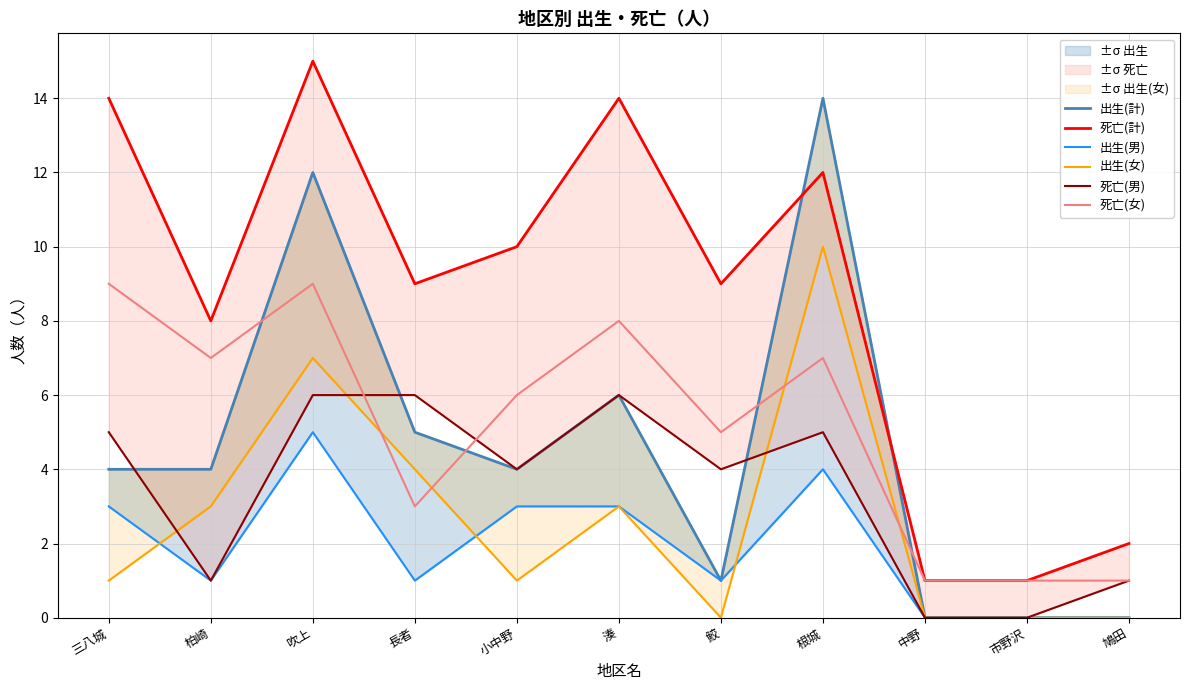

At which category is the sum across all series the highest?

吹上